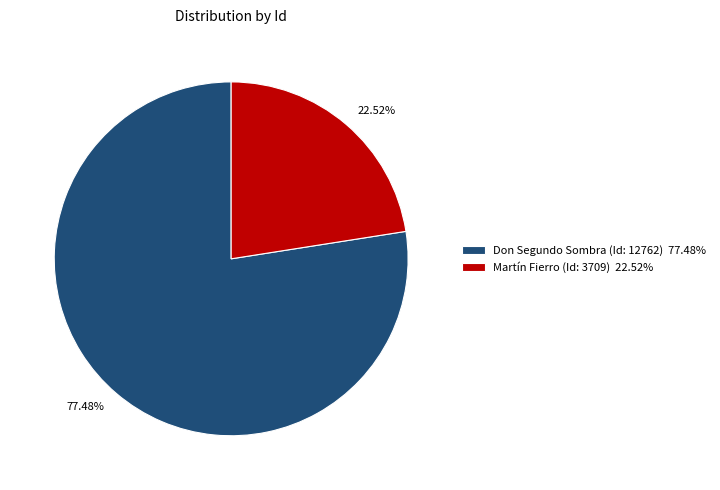

How many slices are in this pie chart?

2